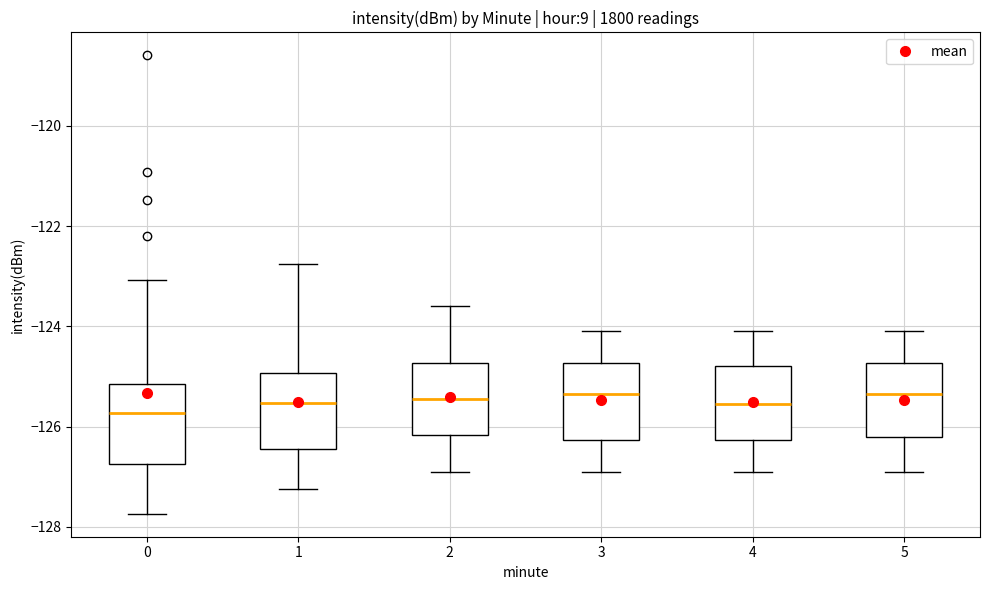

Reading left to right, read every box against the y-axis: the position of its median line, the range the box covers, and the ends of its whiskers. The values are not printed on the chart, so give them approximately, as read against the axis.

0: median -125.8, box -126.8 to -125.2, whiskers -127.8 to -123.0
1: median -125.6, box -126.4 to -125.0, whiskers -127.2 to -122.8
2: median -125.4, box -126.2 to -124.8, whiskers -126.8 to -123.6
3: median -125.4, box -126.2 to -124.8, whiskers -126.8 to -124.0
4: median -125.6, box -126.2 to -124.8, whiskers -126.8 to -124.0
5: median -125.4, box -126.2 to -124.8, whiskers -126.8 to -124.0